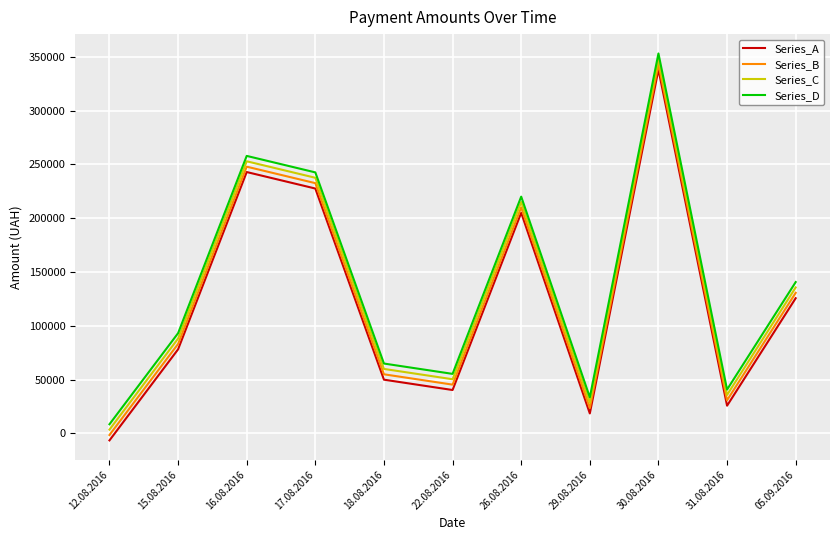

How many negative values does the Series_A series have?

1